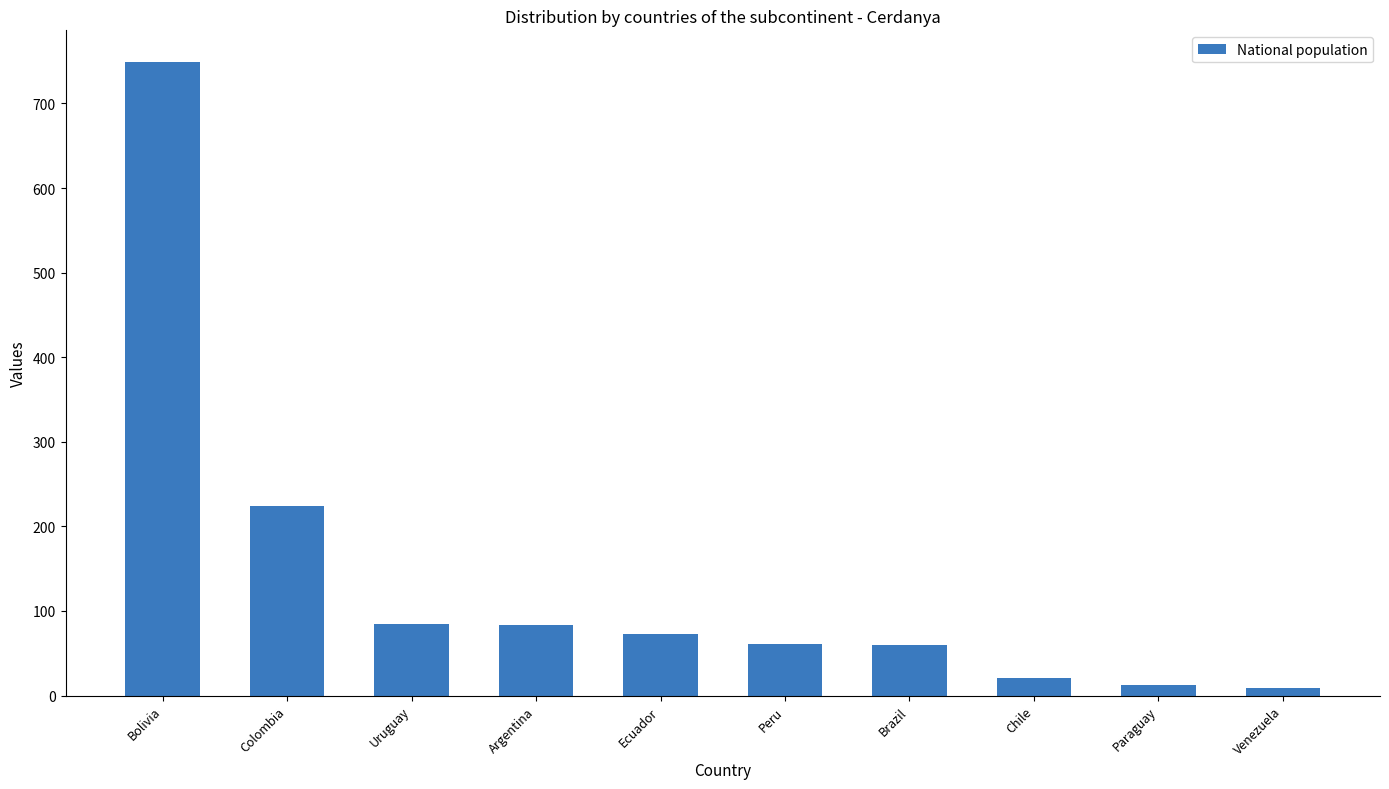

What is the approximate value at Ecuador, to the nearest 10?

70